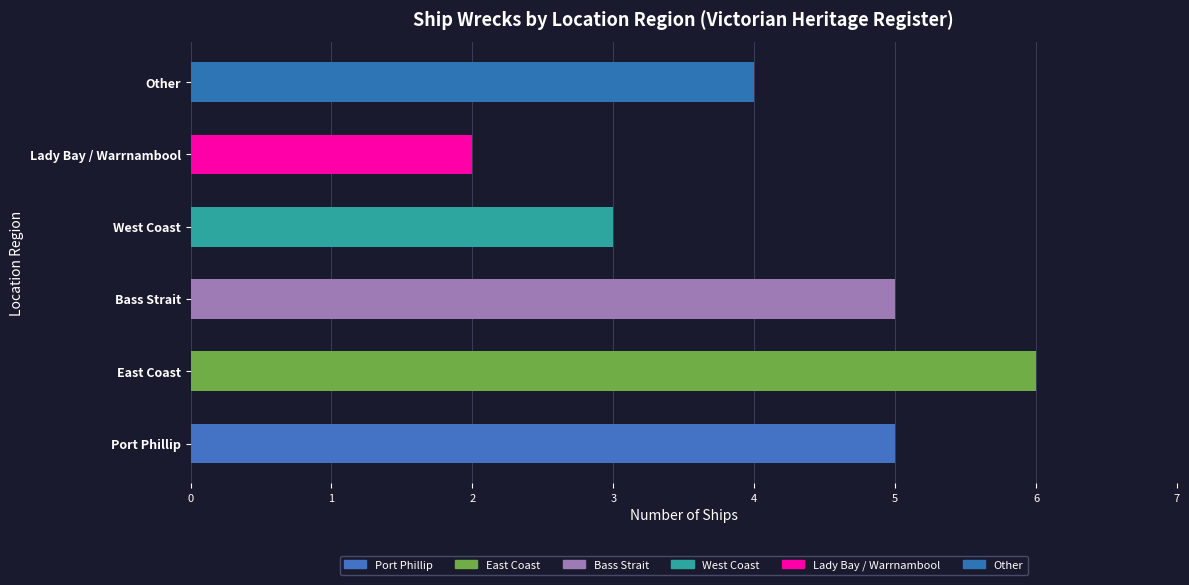

Reading bottom to top, transcribe all the data shown in this chart.

Port Phillip=5	East Coast=6	Bass Strait=5	West Coast=3	Lady Bay / Warrnambool=2	Other=4